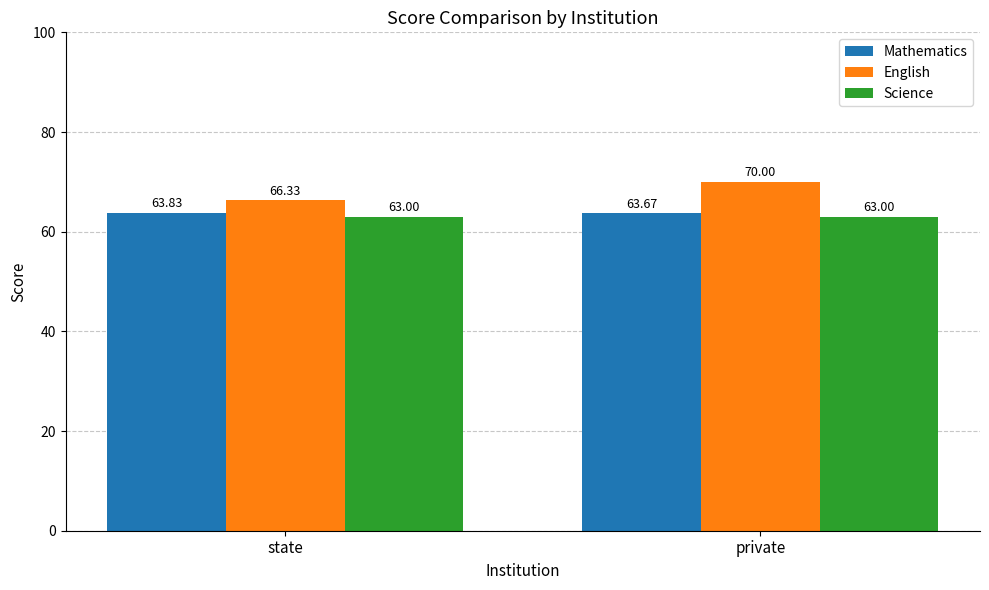

The value of English at private is 23.2. True or false?

False